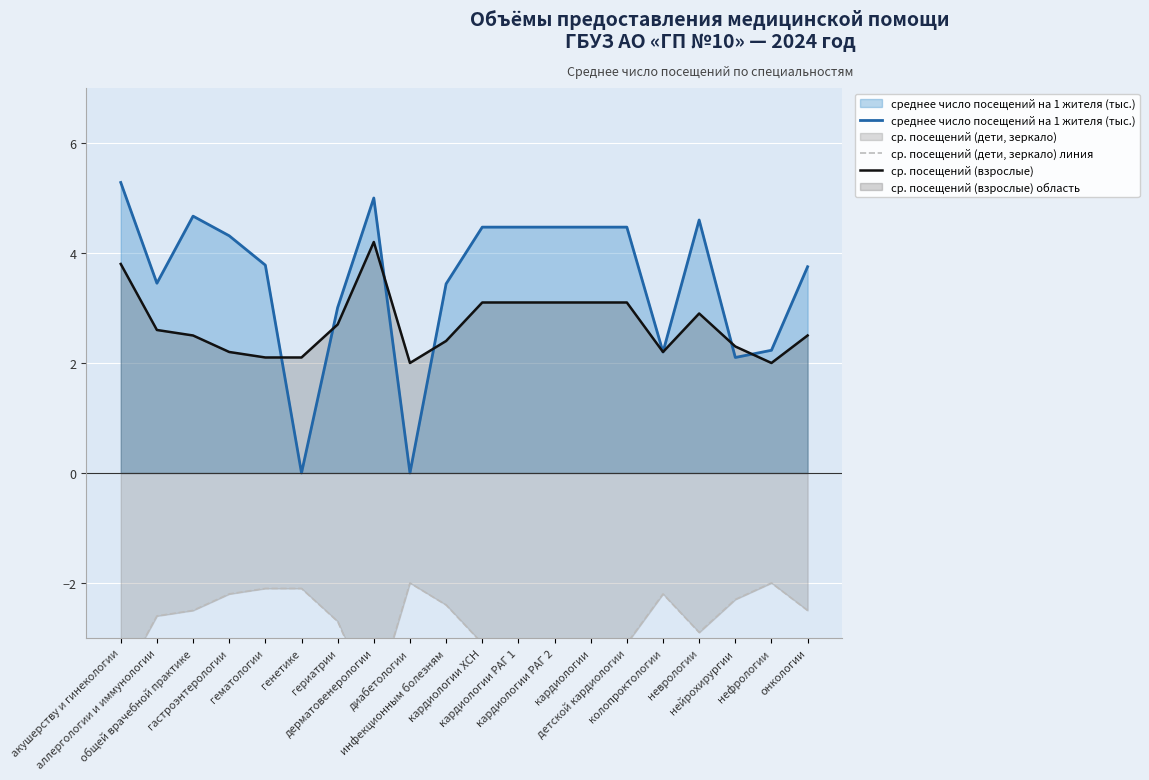

True or false: ср. посещений (взрослые) and ср. посещений (дети, зеркало) линия intersect in this chart.

False